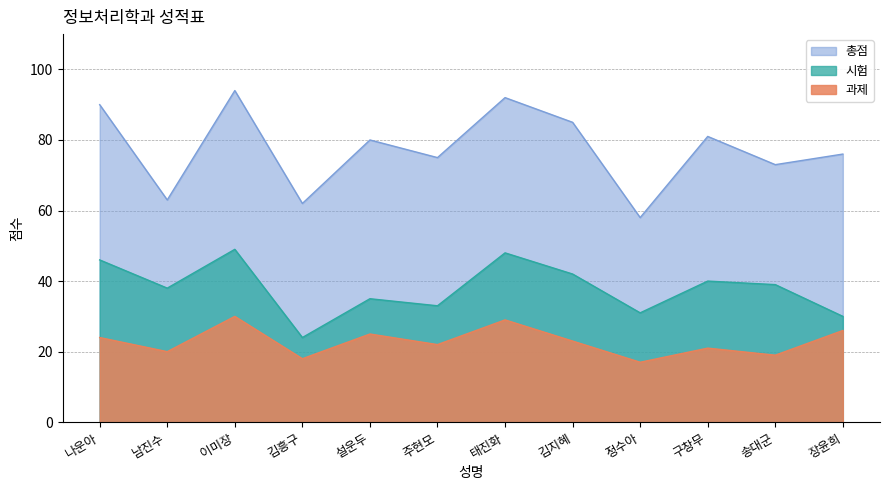

What is the average value of the 과제 series?

23